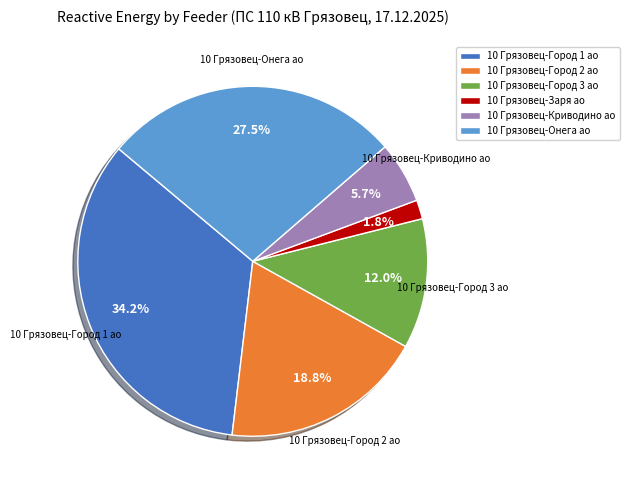

How many segments does this pie chart have?

6